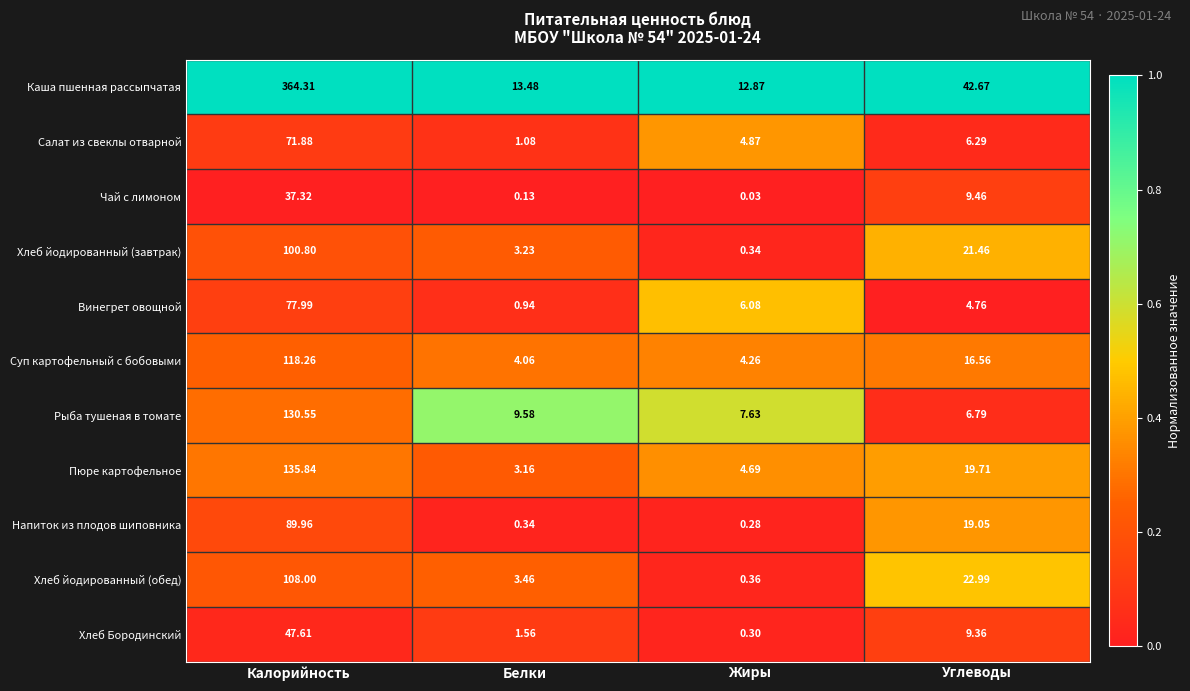

At how many categories does at least one series exceed 0?

4